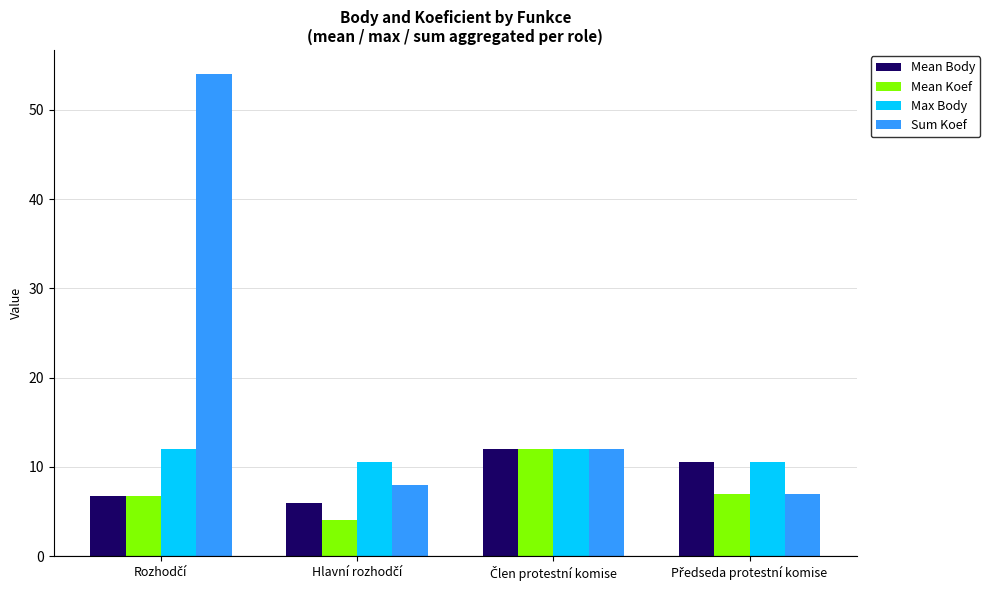

Which series has the widest spread of values?

Sum Koef